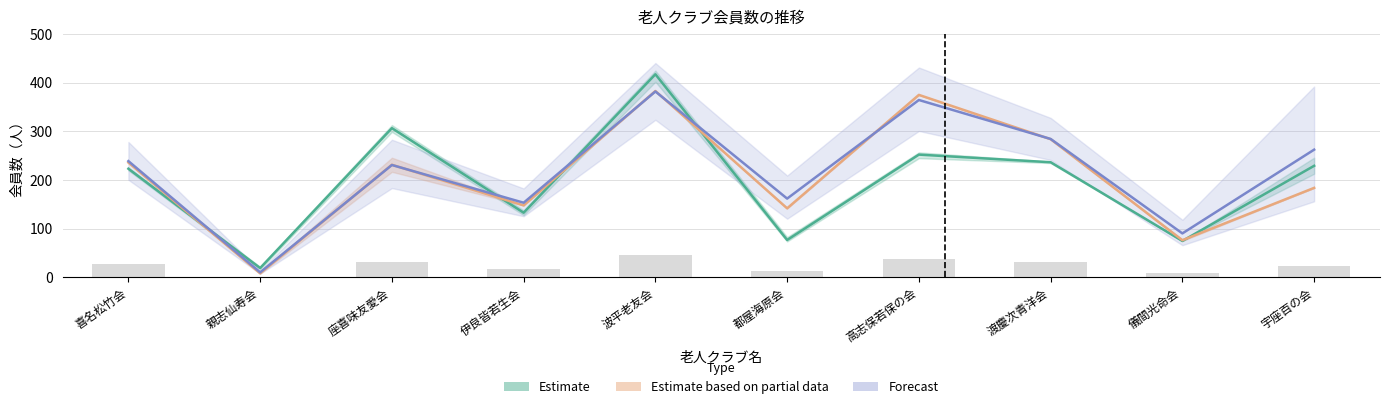

Rank the categories by Forecast value from highest to lowest.

波平老友会, 高志保若保の会, 渡慶次青洋会, 宇座百の会, 喜名松竹会, 座喜味友愛会, 都屋海原会, 伊良皆若生会, 儀間光命会, 親志仙寿会